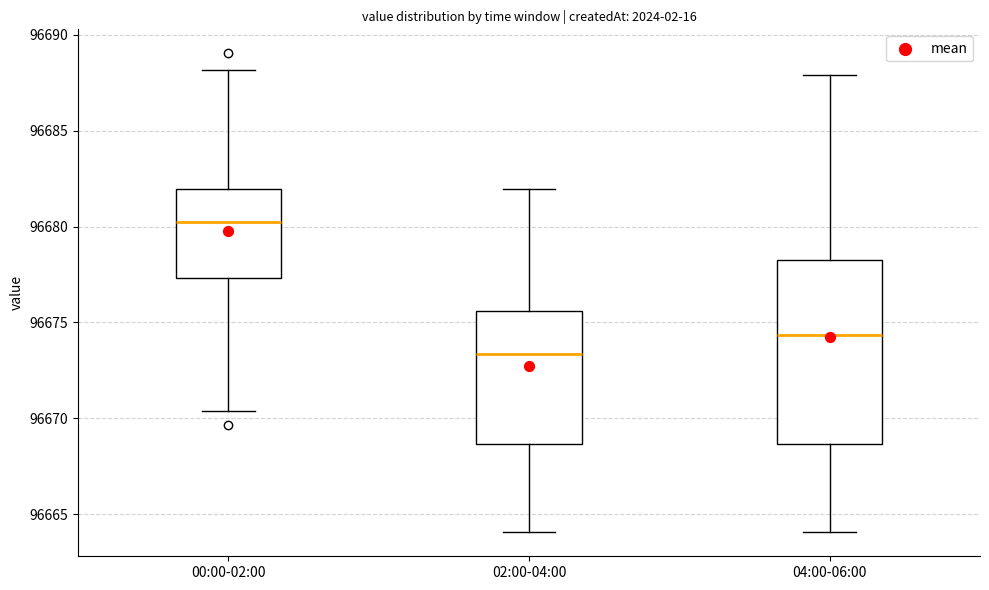

Where is the upper edge of the box for 00:00-02:00 on the y-axis? The values are not printed on the chart, so give them approximately, as read against the axis.

96682.0